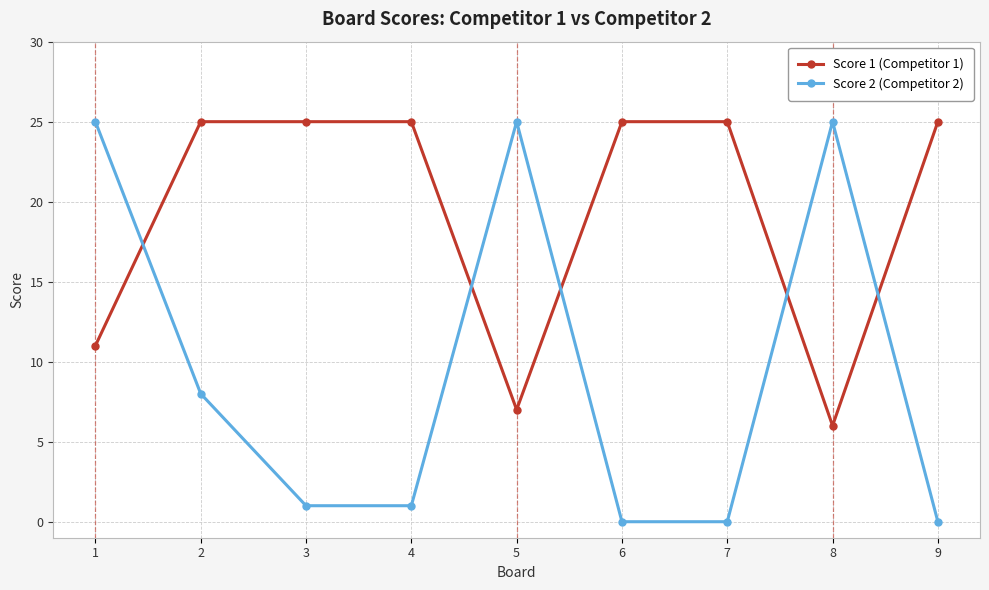

What is the sum of the Score 2 (Competitor 2) values at 4 and 5?

26